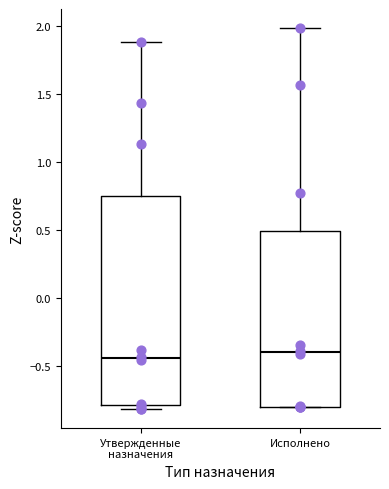

Where does the upper whisker of the box for Утвержденные назначения end on the y-axis? The values are not printed on the chart, so give them approximately, as read against the axis.

1.90